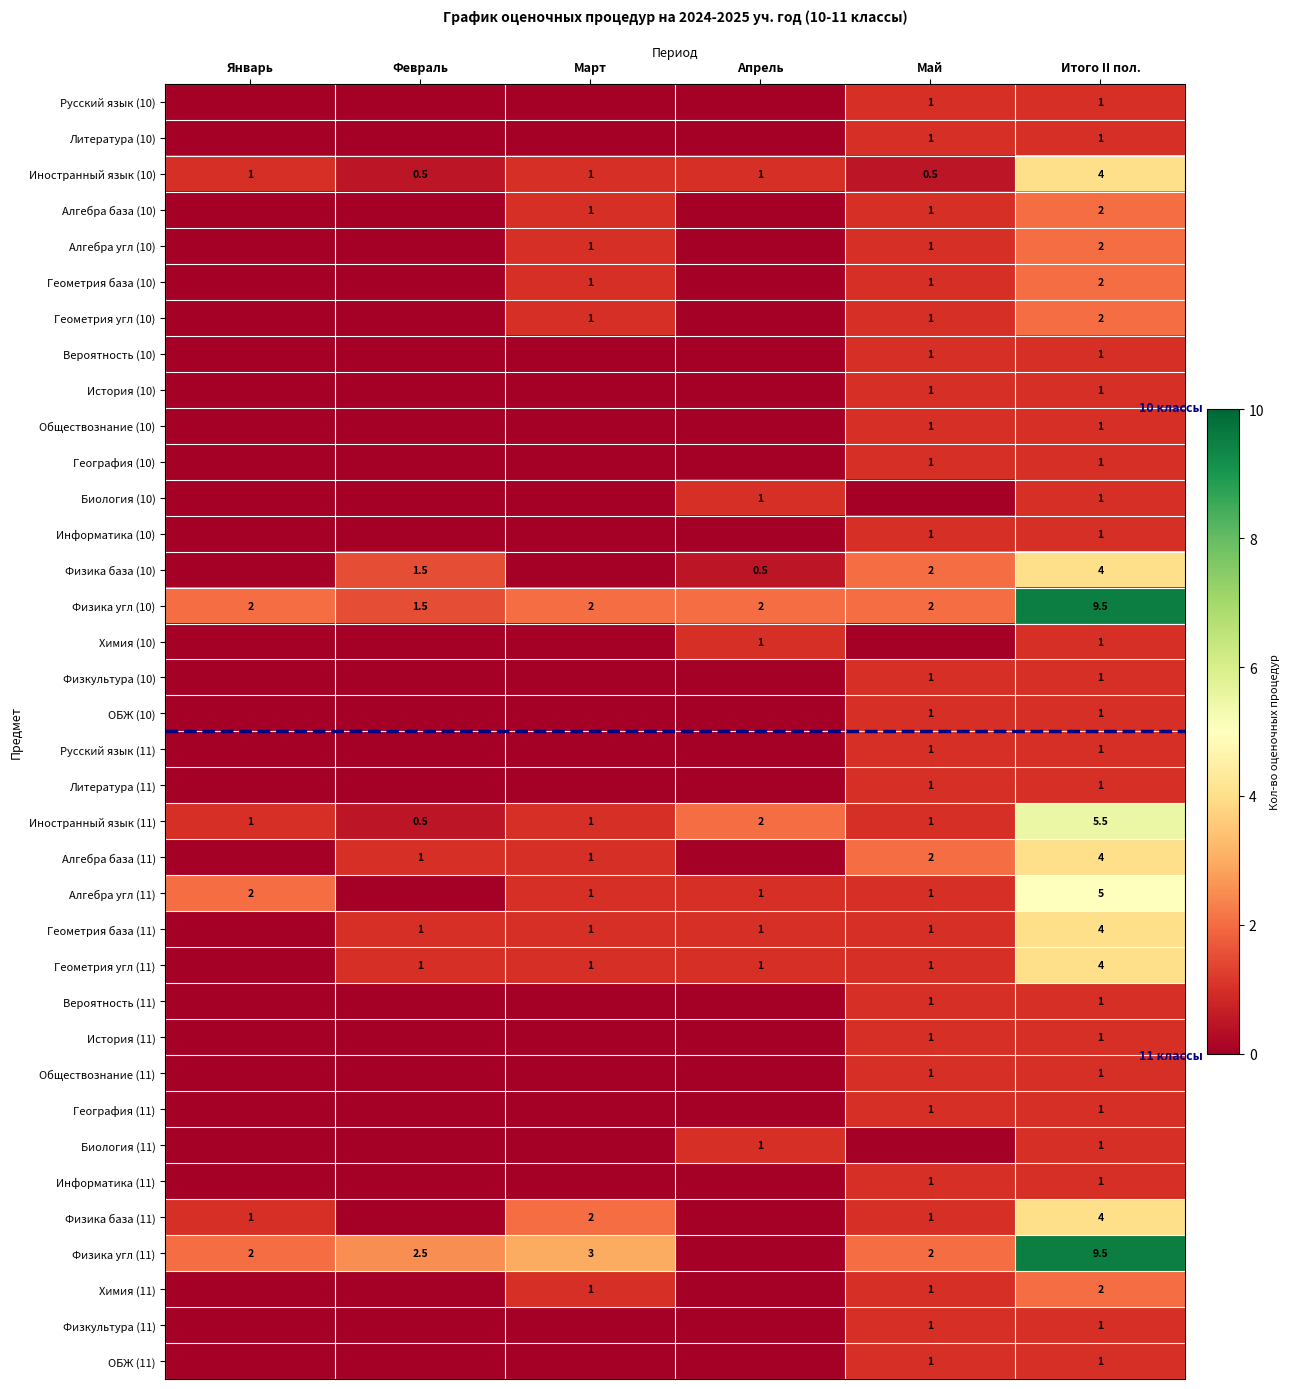

What is the difference between the second highest and minimum values in the Физика угл (10) series?

0.5